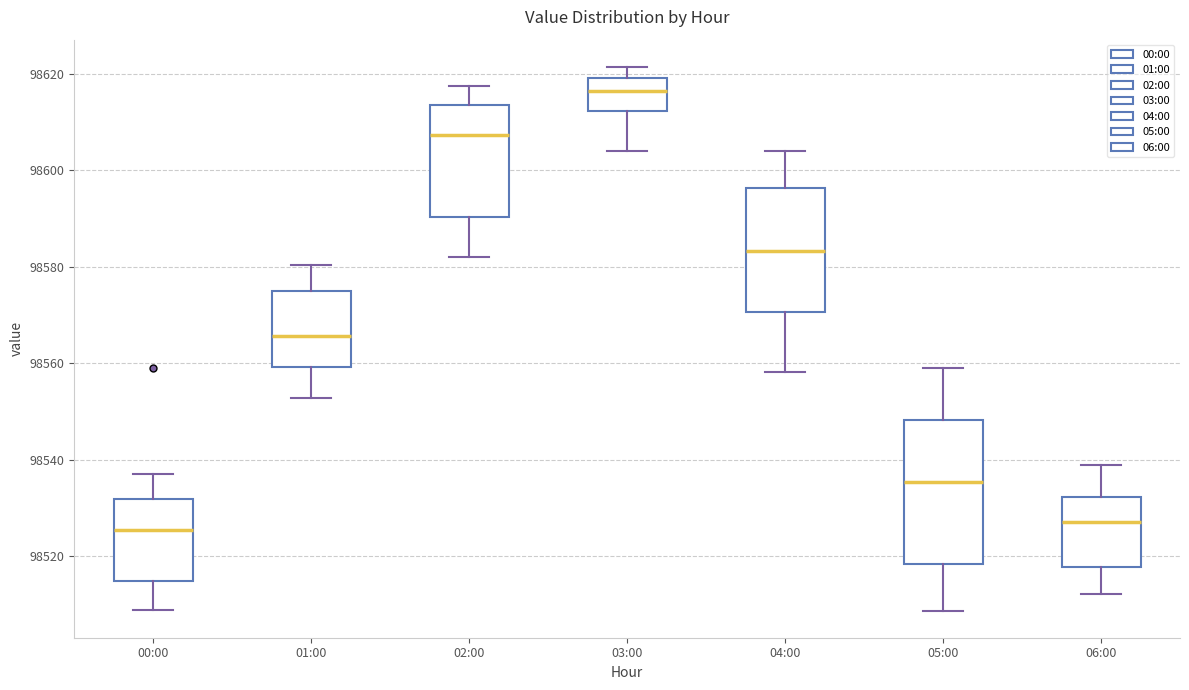

Comparing the boxes themselves (not the whiskers), which one is the tallest?

05:00